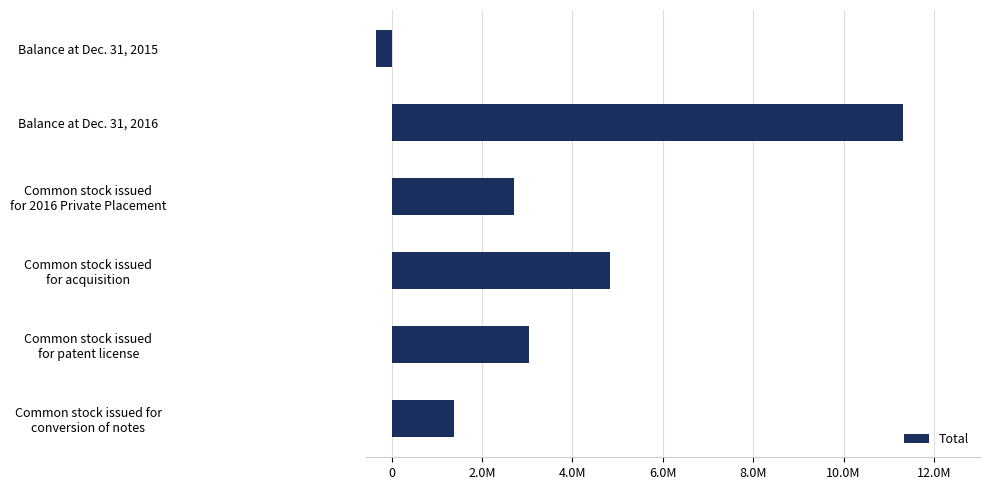

What is the difference between the maximum and minimum values?

11657345